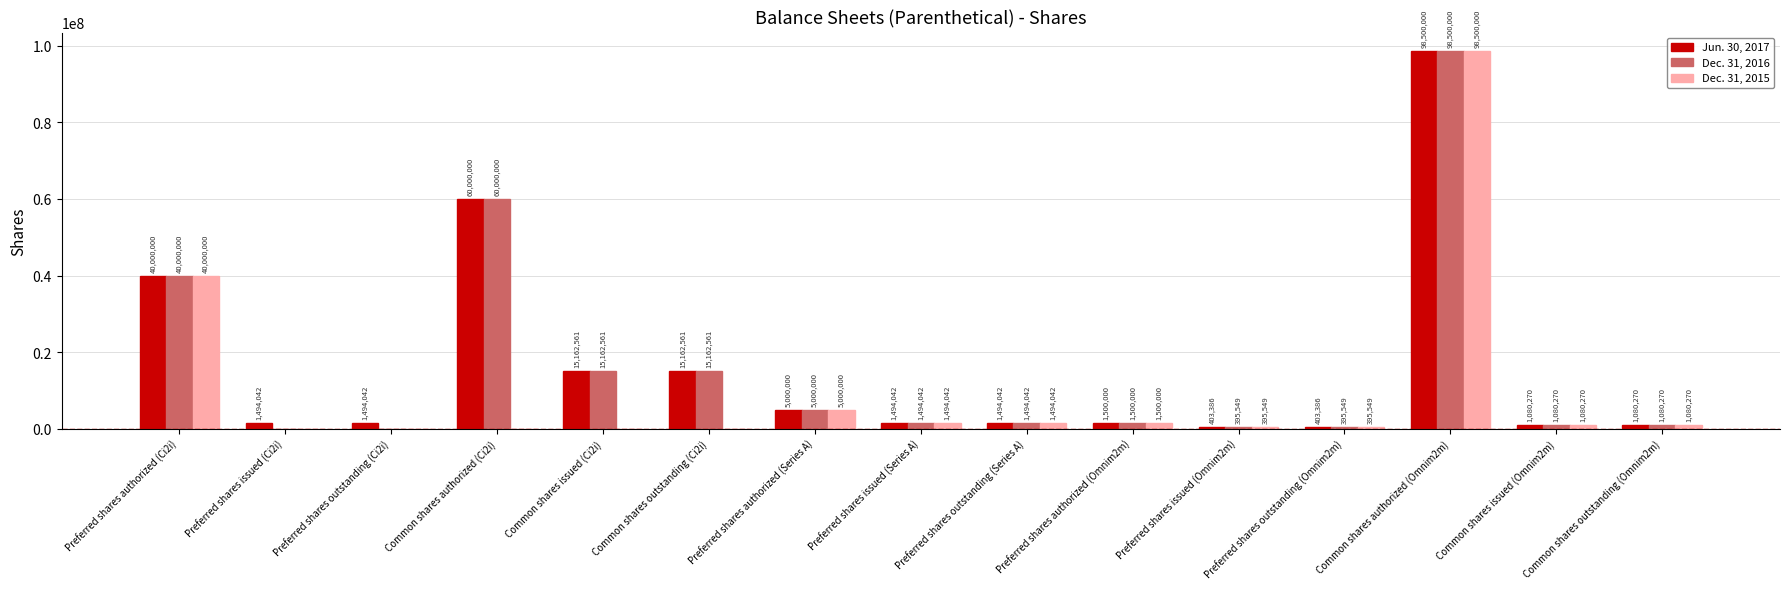

What is the maximum value shown in the chart?

98500000